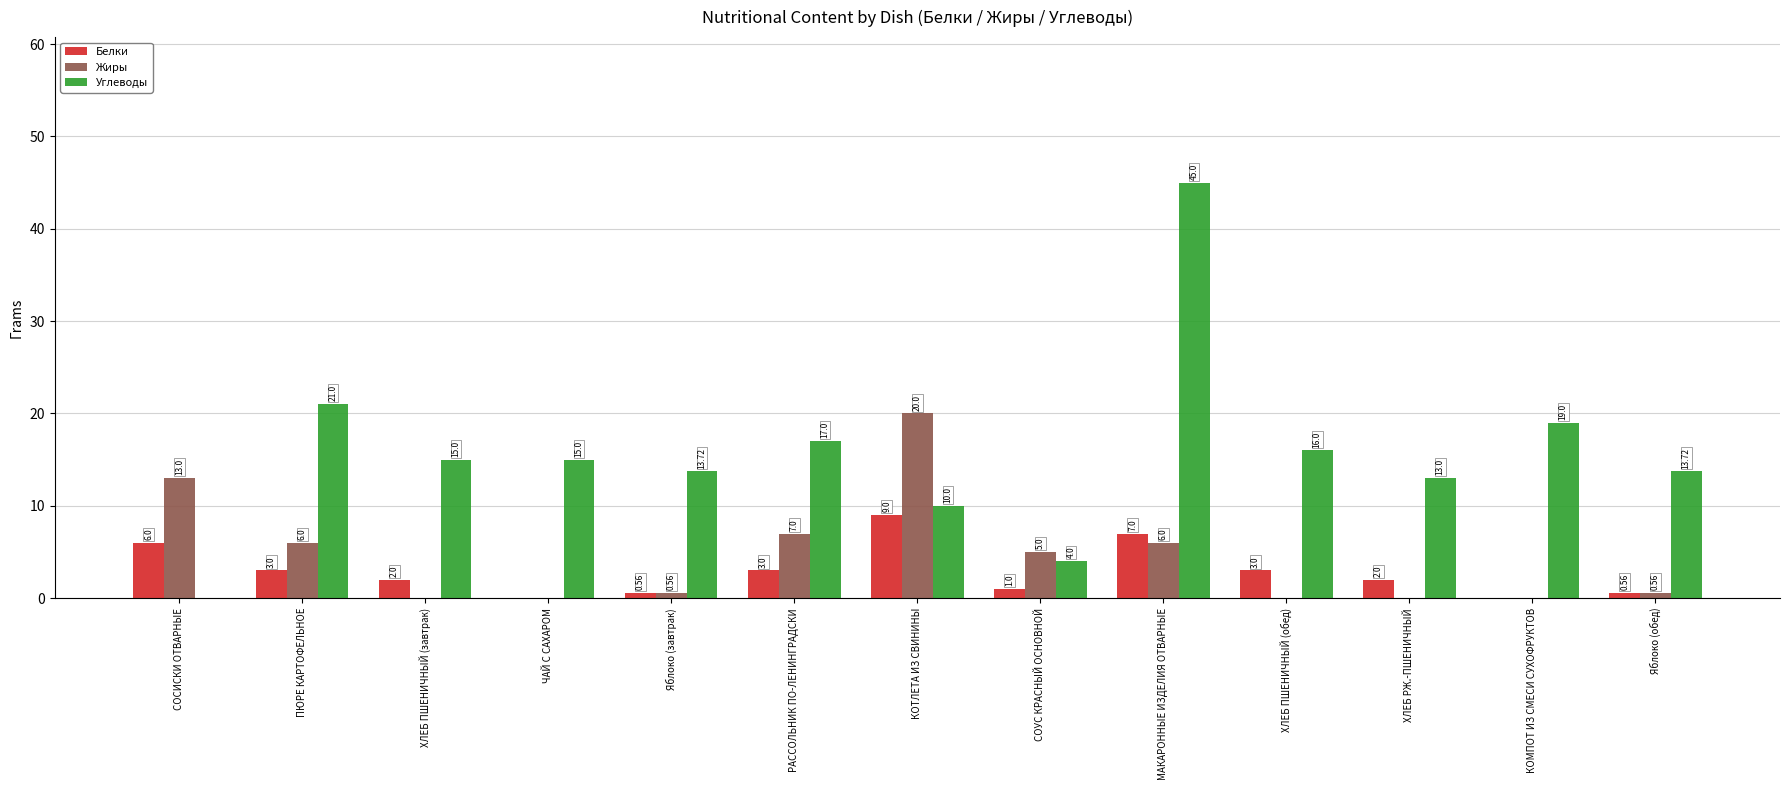

Is the value of Белки at РАССОЛЬНИК ПО-ЛЕНИНГРАДСКИ greater than the value of Жиры at КОТЛЕТА ИЗ СВИНИНЫ?

No